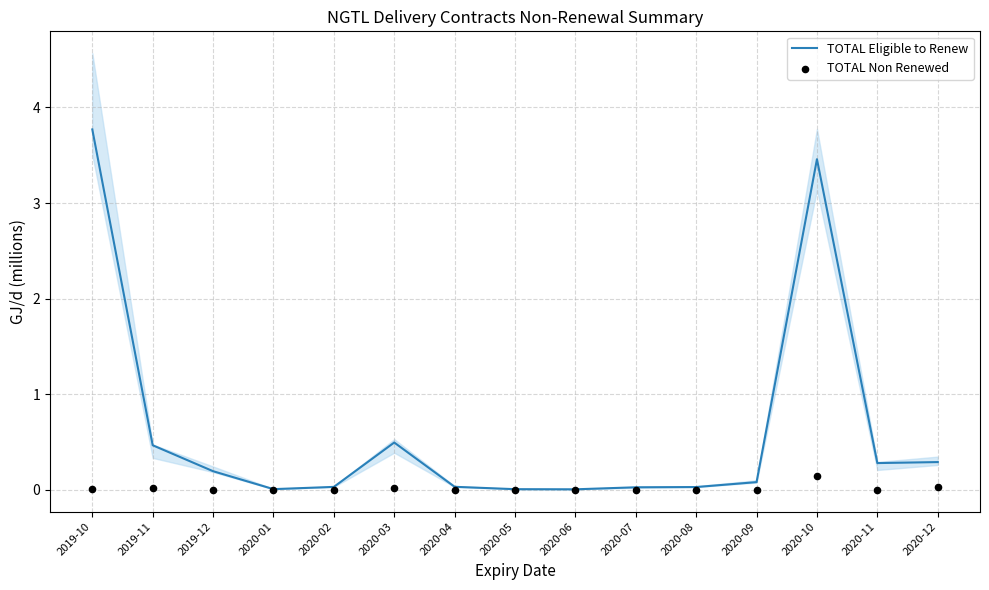

Which series has the widest spread of Y values?

TOTAL Eligible to Renew